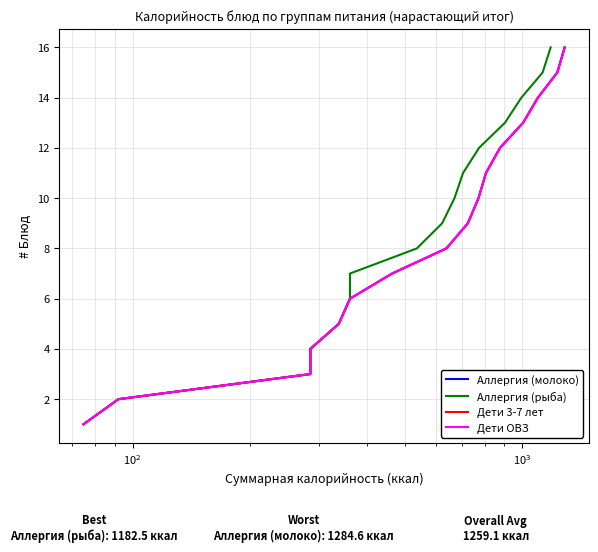

Reading right to left, extract all data points from this chart.

Аллергия (молоко): 16	15	14	13	12	11	10	9	8	7	6	5	4	3	2	1
Аллергия (рыба): 16	15	14	13	12	11	10	9	8	7	6	5	4	3	2	1
Дети 3-7 лет: 16	15	14	13	12	11	10	9	8	7	6	5	4	3	2	1
Дети ОВЗ: 16	15	14	13	12	11	10	9	8	7	6	5	4	3	2	1